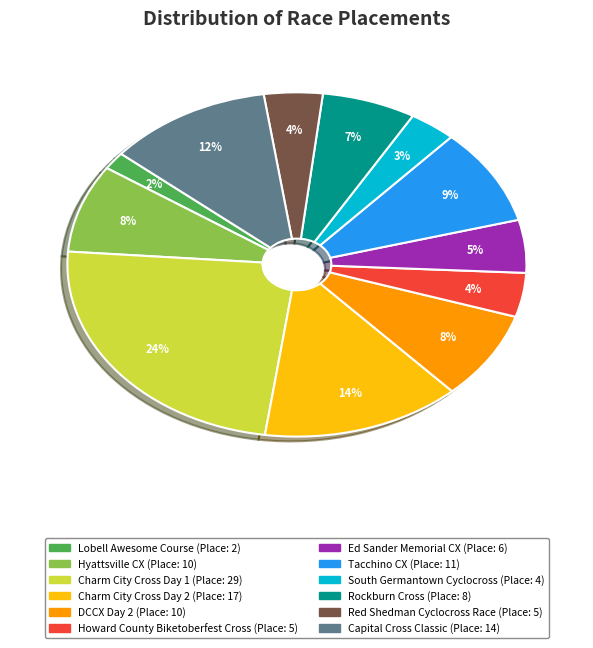

Which category has the biggest portion of the pie?

Charm City Cross Day 1